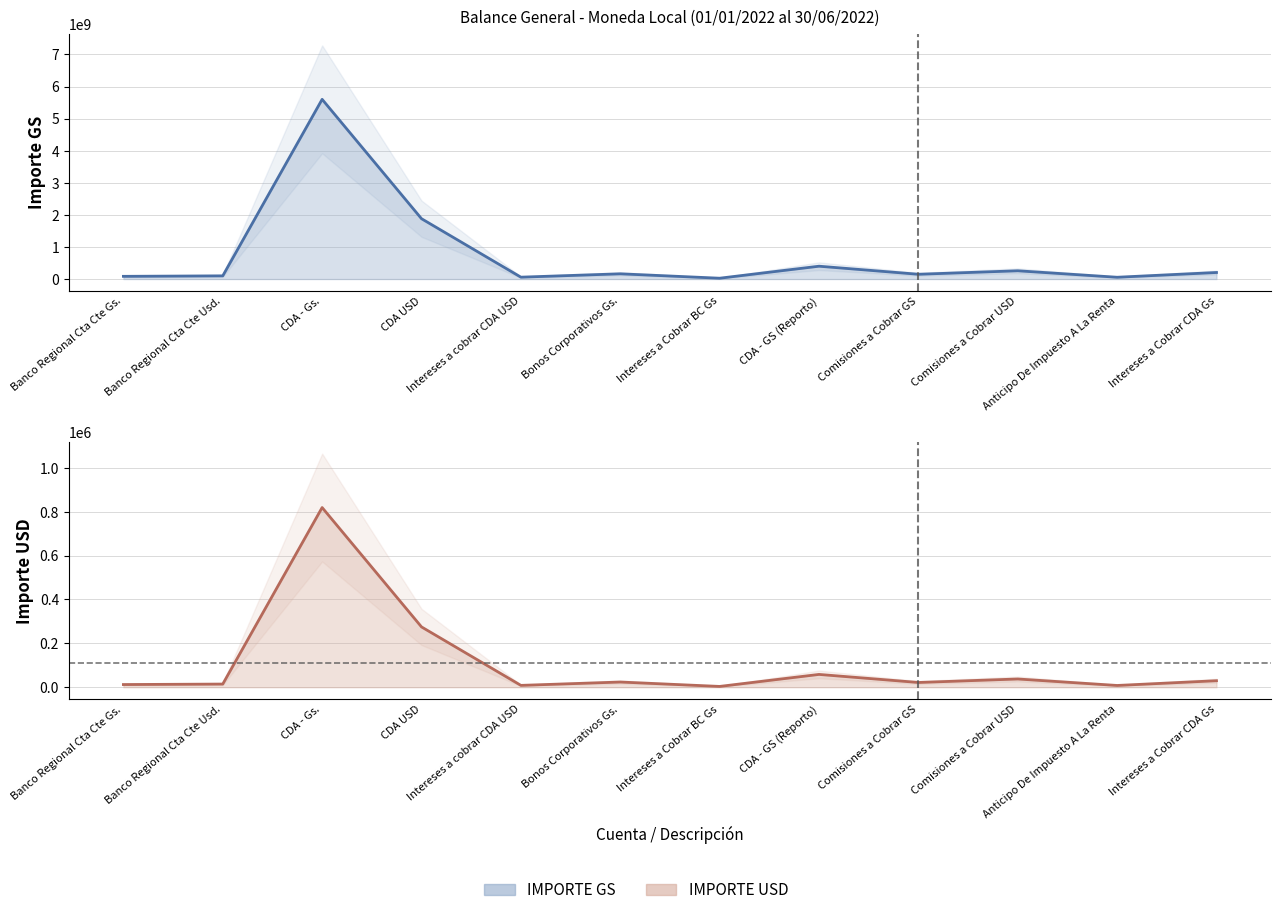

Reading left to right, what are all the values shown in this chart?

IMPORTE GS line: Banco Regional Cta Cte Gs.=84391828.0	Banco Regional Cta Cte Usd.=99321522.0	CDA - Gs.=5600000000.0	CDA USD=1880422500.0	Intereses a cobrar CDA USD=58503842.0	Bonos Corporativos Gs.=163000000.0	Intereses a Cobrar BC Gs=25762932.0	CDA - GS (Reporto)=400000000.0	Comisiones a Cobrar GS=148836898.0	Comisiones a Cobrar USD=257571316.0	Anticipo De Impuesto A La Renta=55757084.0	Intereses a Cobrar CDA Gs=204041774.0
IMPORTE USD line: Banco Regional Cta Cte Gs.=12341.8	Banco Regional Cta Cte Usd.=14525.1	CDA - Gs.=818964.9	CDA USD=275000.0	Intereses a cobrar CDA USD=8555.8	Bonos Corporativos Gs.=23837.7	Intereses a Cobrar BC Gs=3767.7	CDA - GS (Reporto)=58497.5	Comisiones a Cobrar GS=21766.5	Comisiones a Cobrar USD=37668.2	Anticipo De Impuesto A La Renta=8154.1	Intereses a Cobrar CDA Gs=29839.8